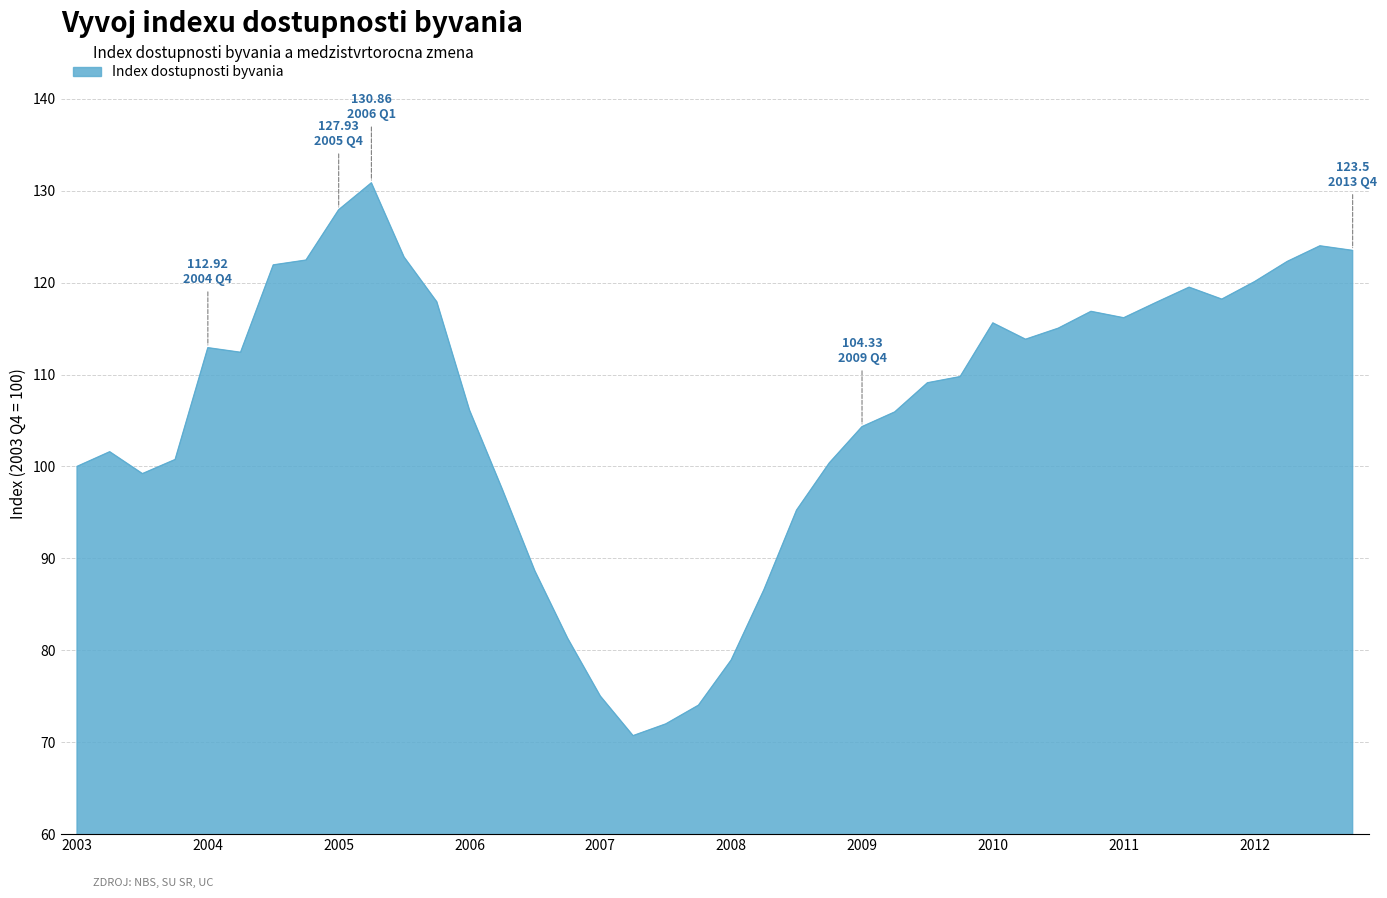

What is the maximum value shown in the chart?

130.9